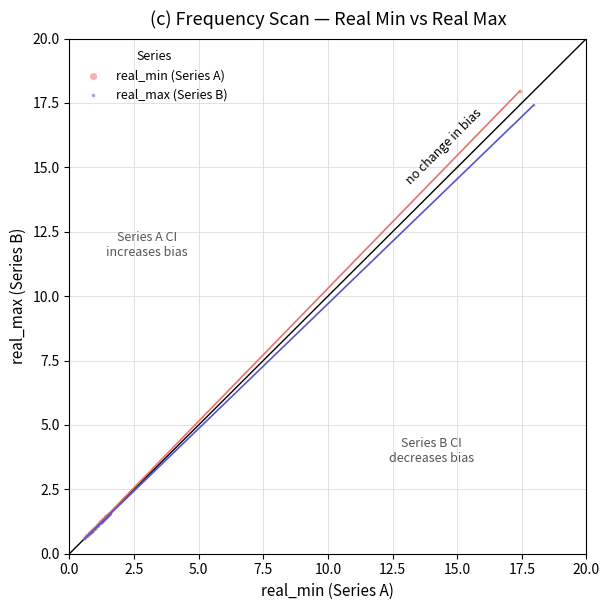

Which series has the largest Y range (max minus min)?

real_min (Series A)